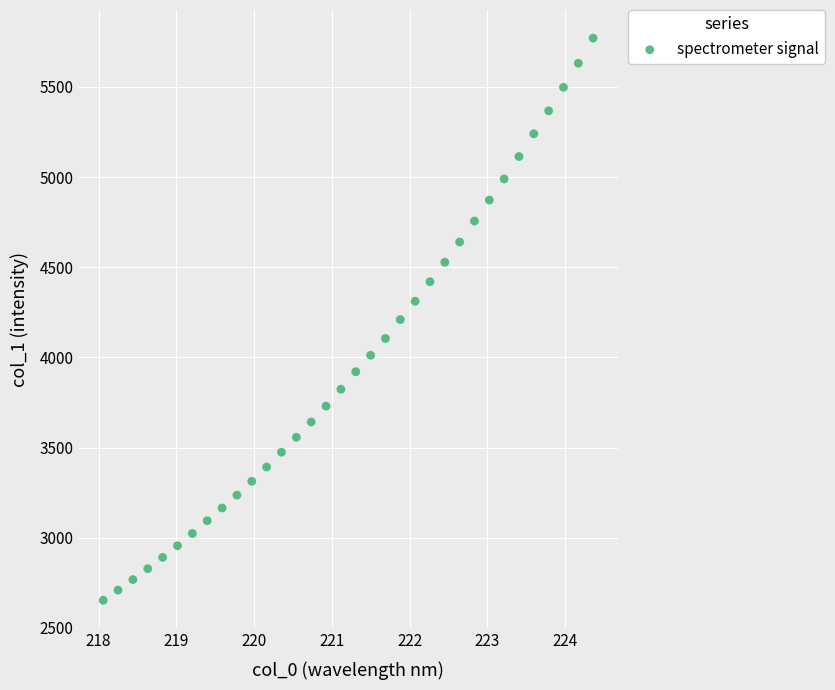

What is the range of X values (max minus min)?

6.3